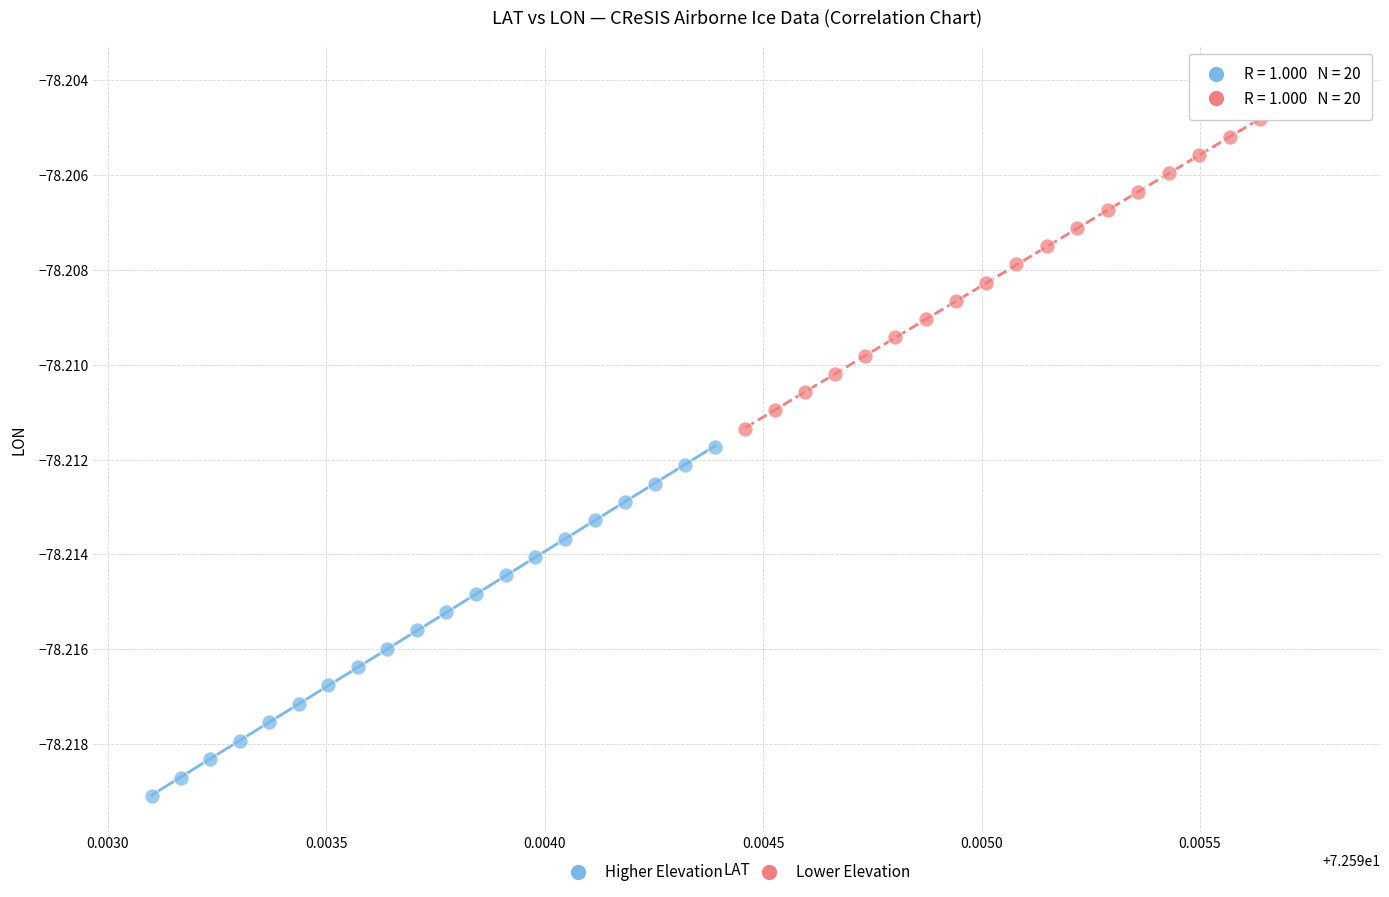

Which series reaches the minimum Y coordinate?

Higher Elevation